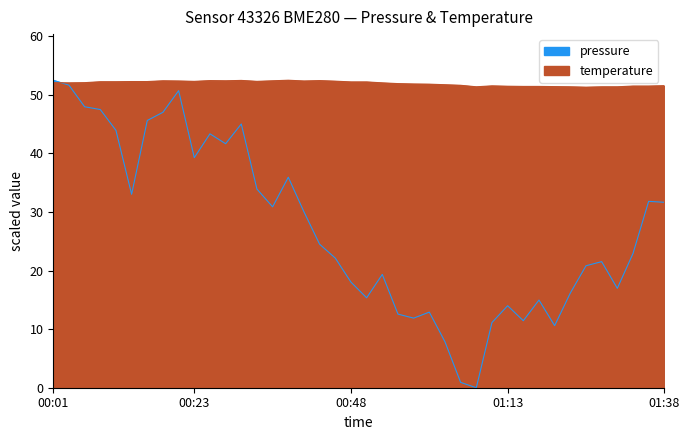

How many interior local valleys does the temperature series have?

7